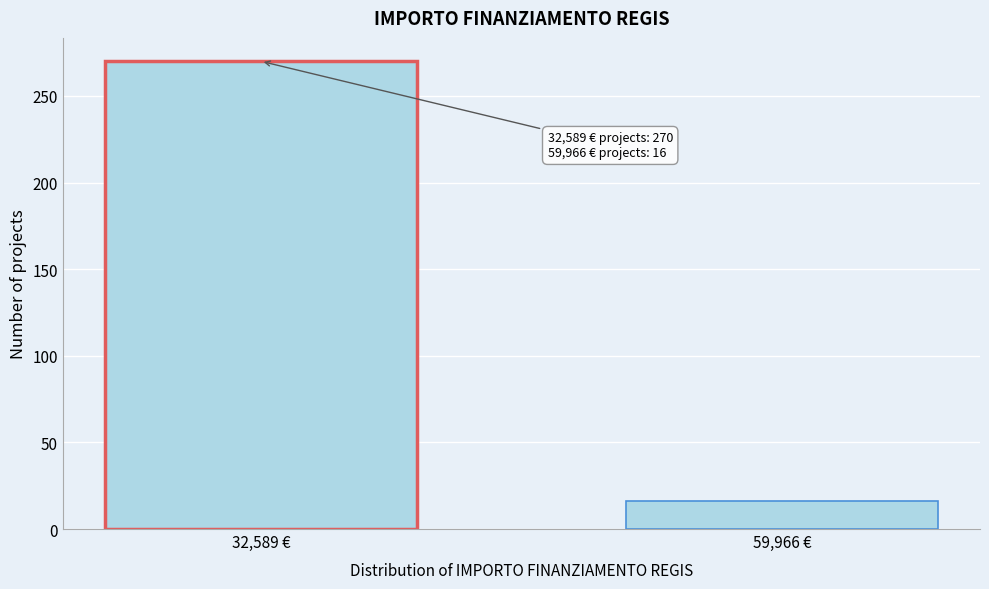

Reading left to right, transcribe all the data shown in this chart.

32,589 €=270	59,966 €=16